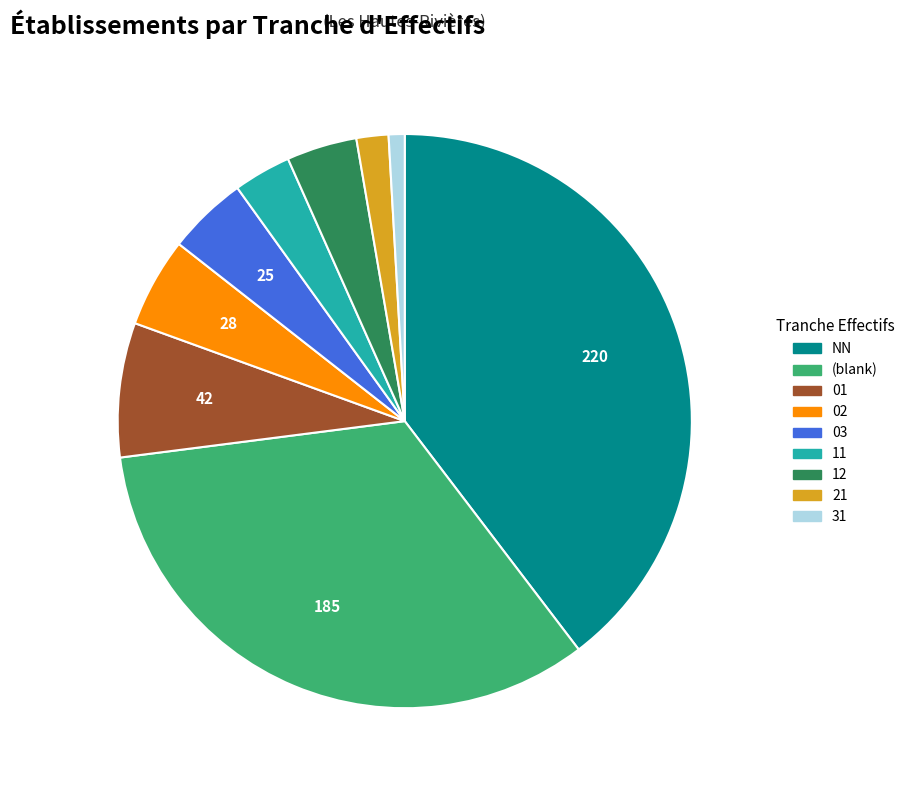

Which slice is the largest?

NN